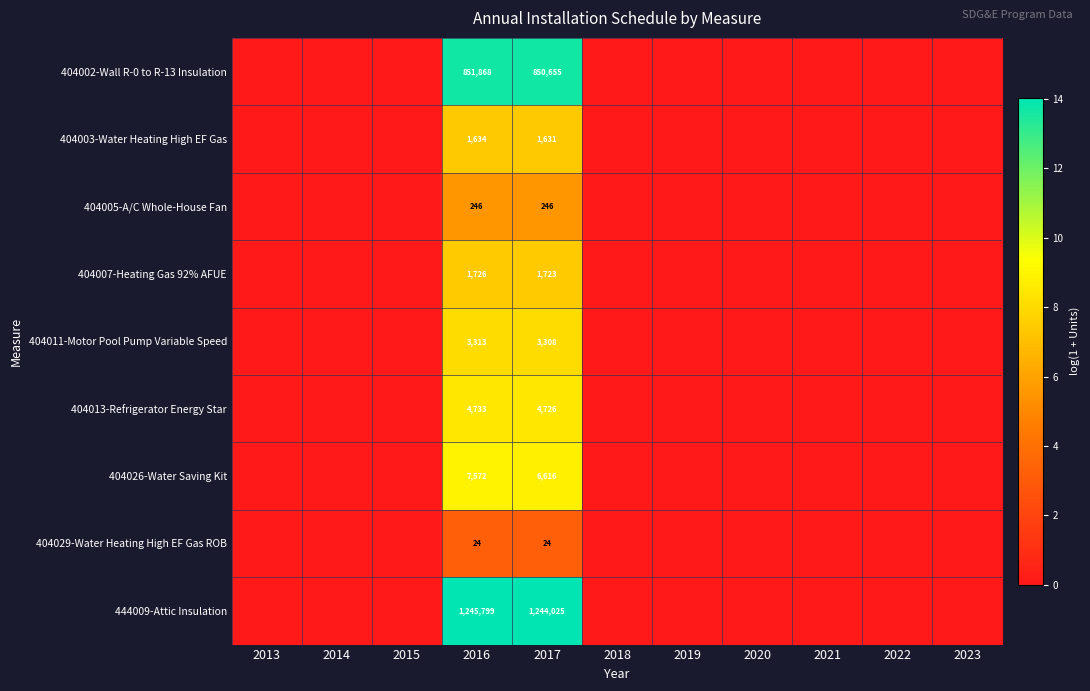

The value of 444009-Attic Insulation at 2017 is 735131. True or false?

False